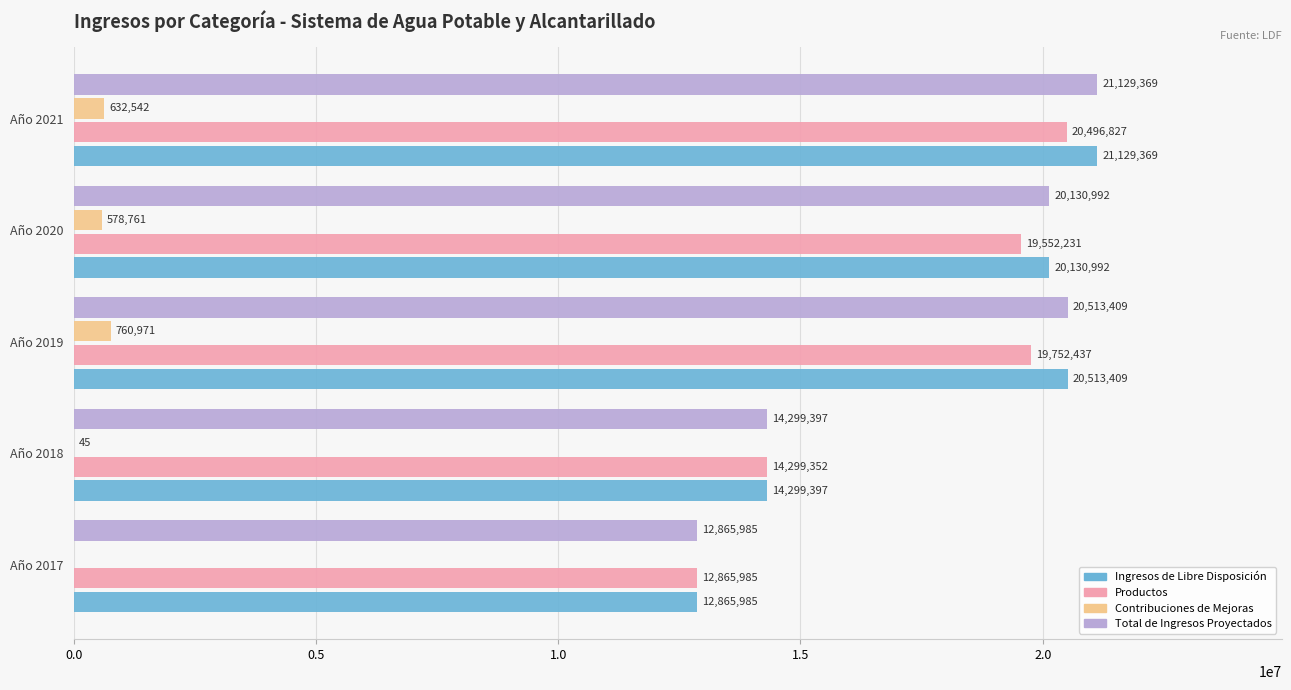

What is the maximum value for Contribuciones de Mejoras?

760971.5